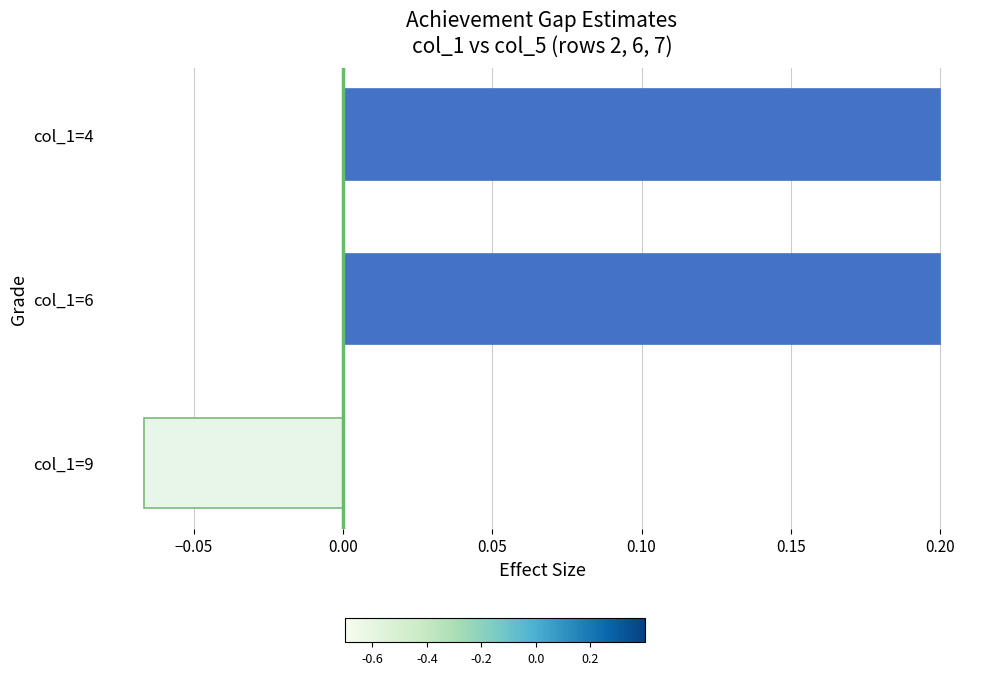

The chart shows a value of 0.1 at col_1=4. True or false?

False